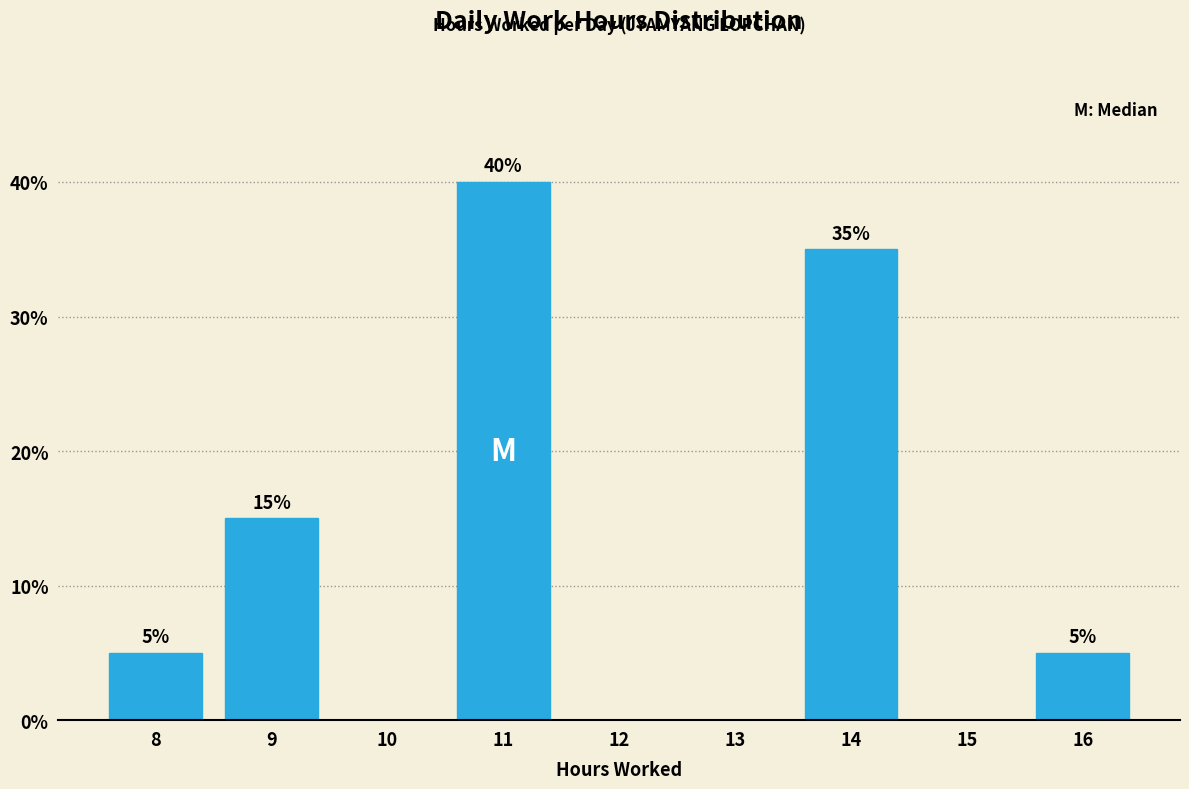

Reading left to right, list all the values displayed in this chart.

8=5	9=15	10=0	11=40	12=0	13=0	14=35	15=0	16=5